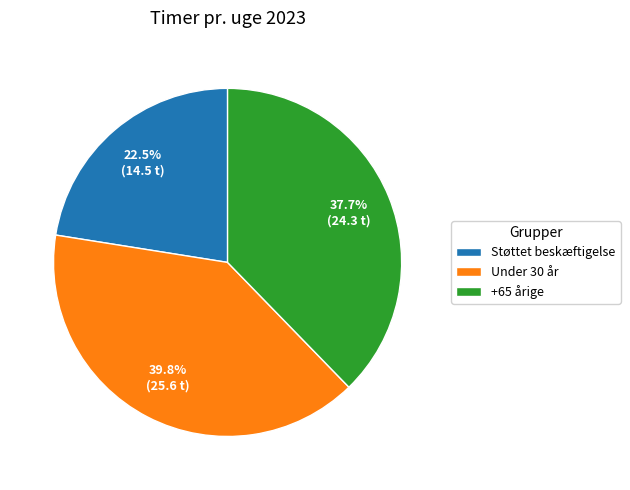

Rank the categories by value from lowest to highest.

Støttet beskæftigelse, +65 årige, Under 30 år